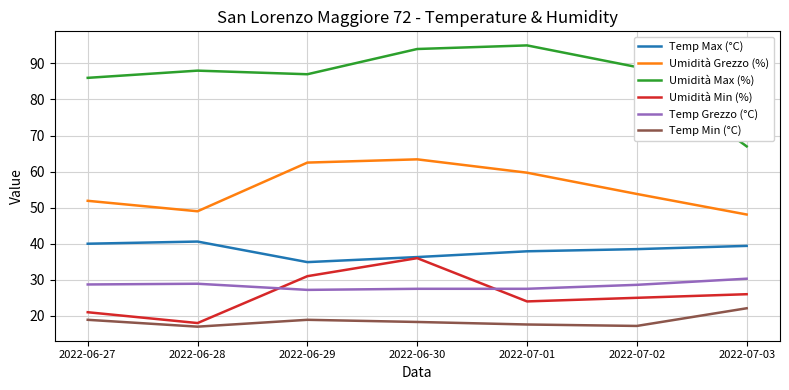

What is the spread (max minus min) of values at 2022-07-01?

77.4